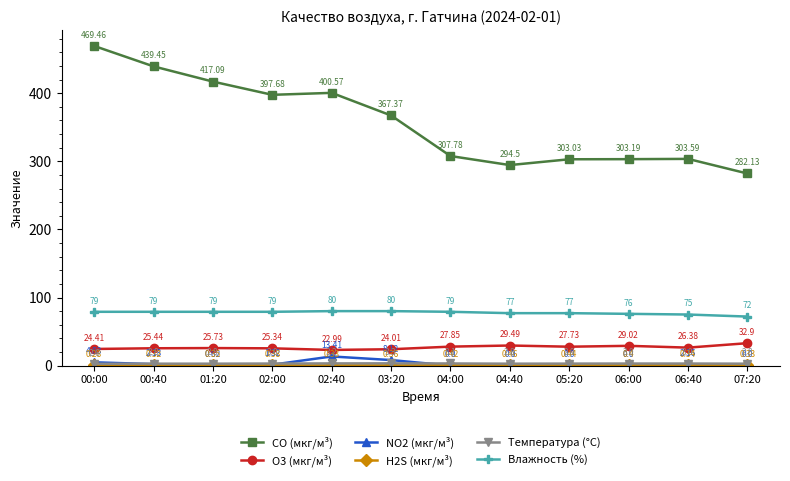

Where does the NO2 (мкг/м³) series first go above 1?

00:00